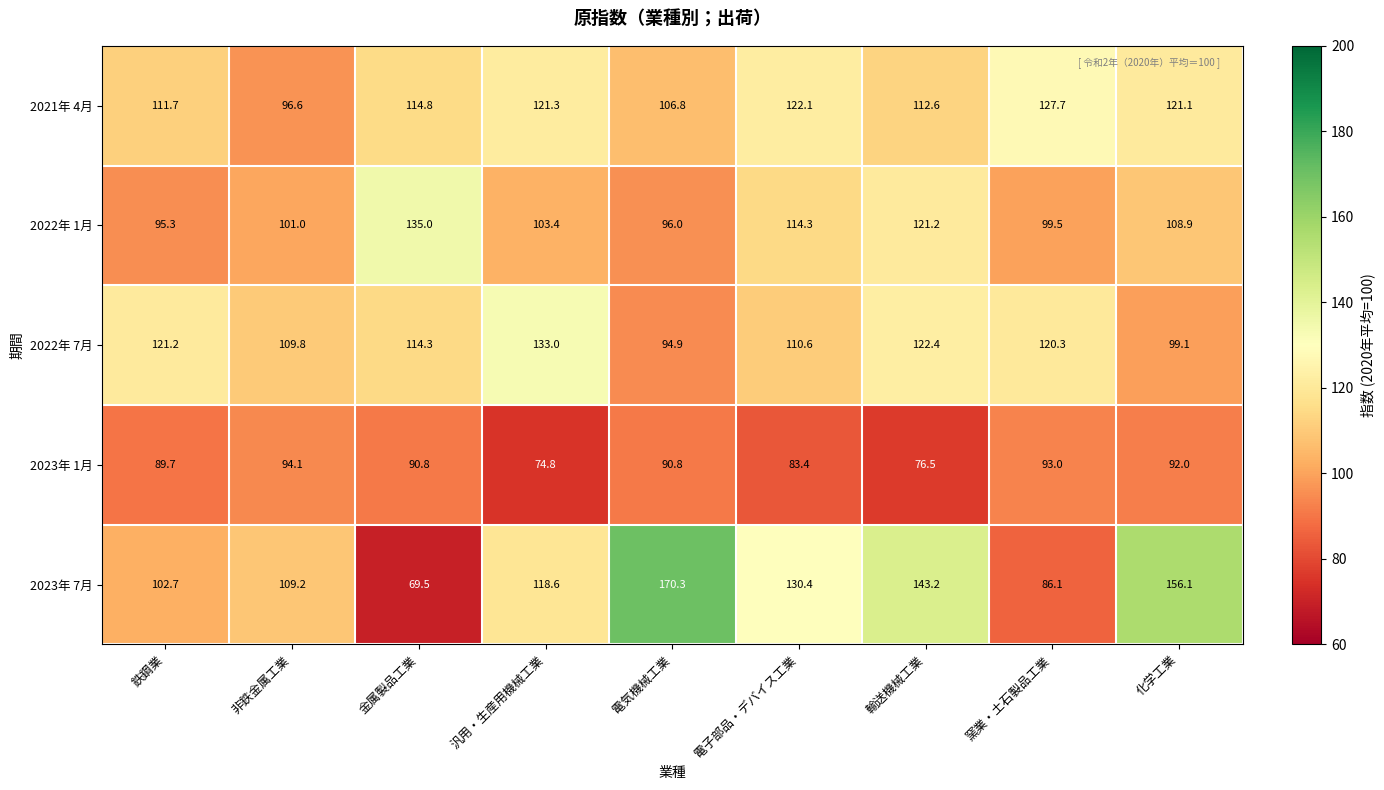

What is the average value of the 2023年 7月 series?

120.7